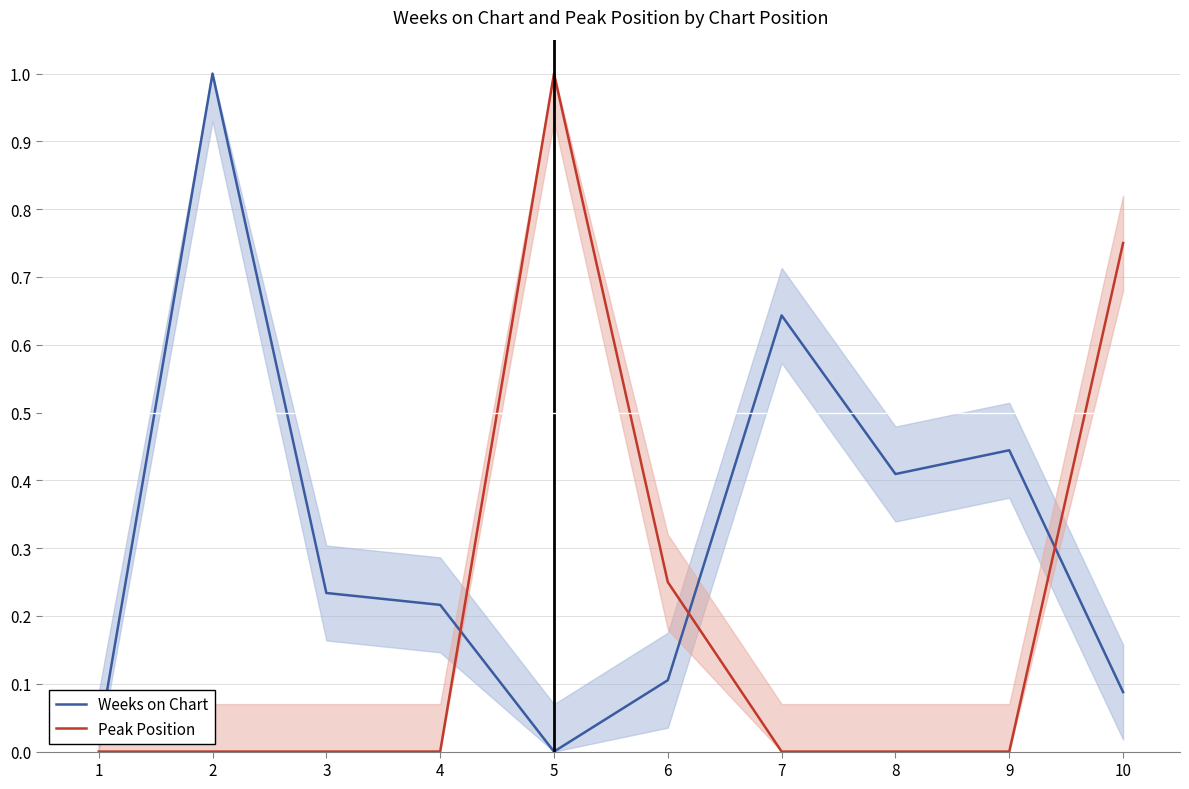

How many lines are shown in the chart?

2